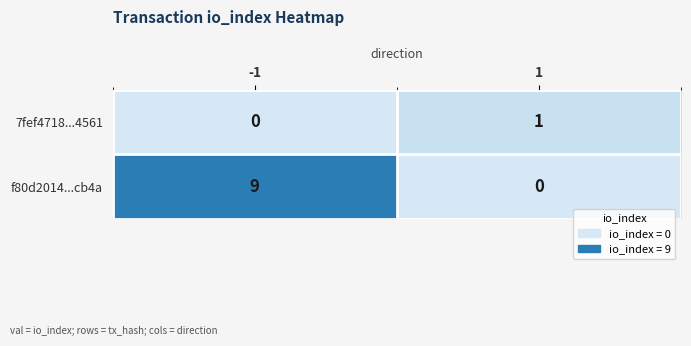

Between -1 and 1, which series saw the biggest shift?

f80d2014...cb4a